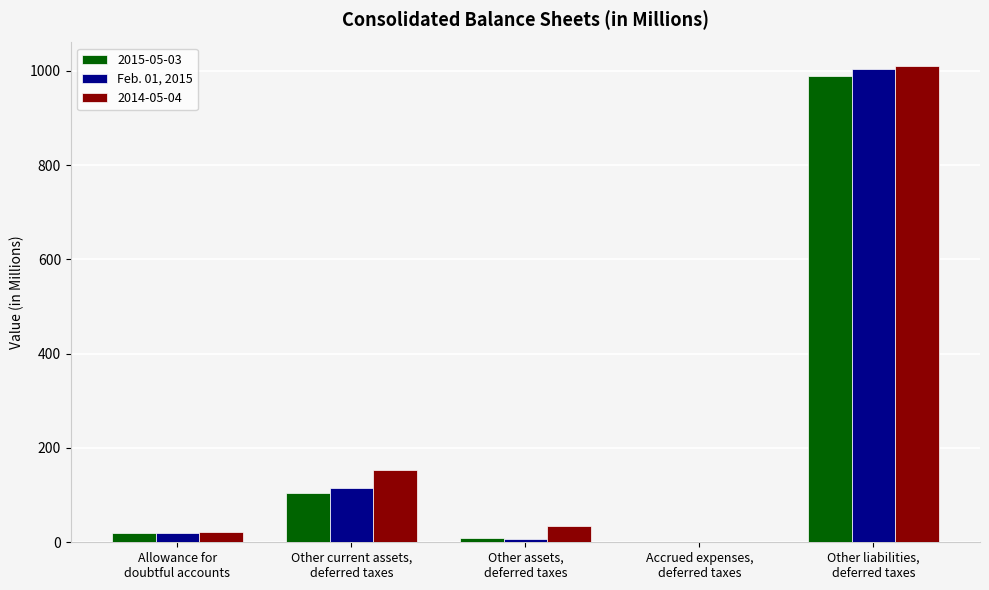

What is the sum of all 2015-05-03 values?

1121.5